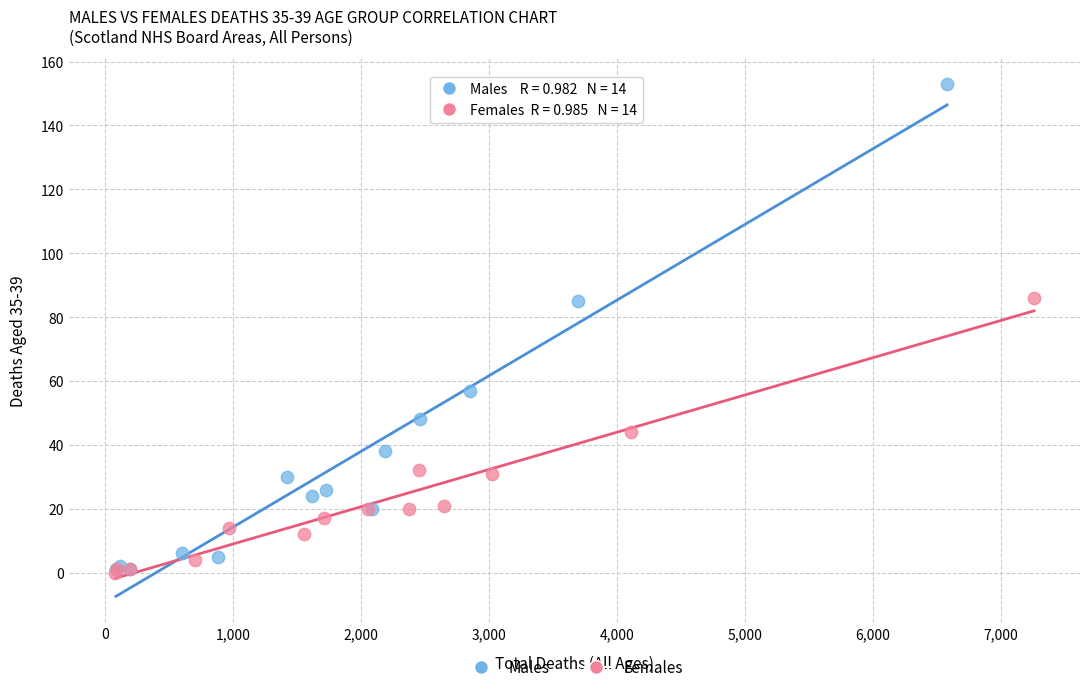

What are all the series names shown in the legend?

Males, Females